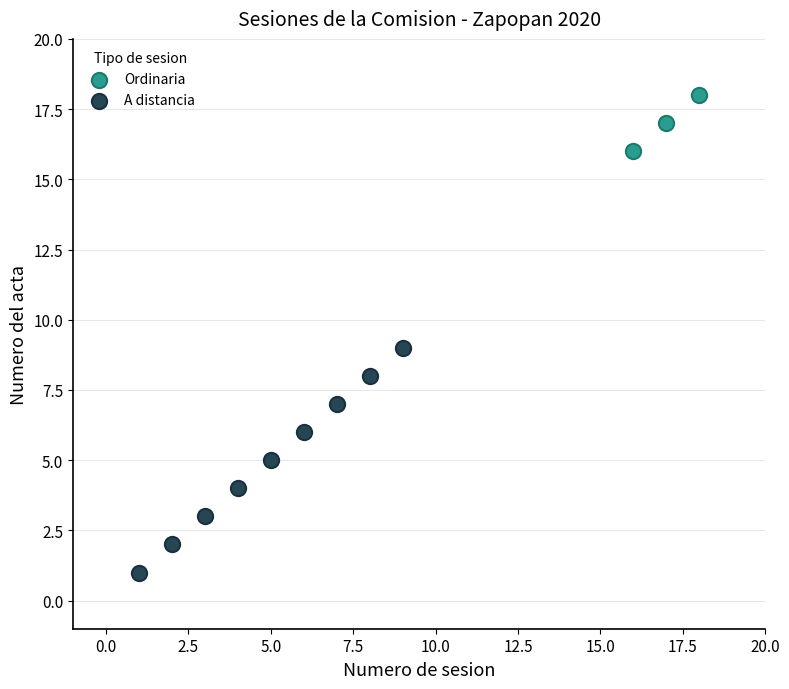

Which series has the widest spread of Y values?

A distancia